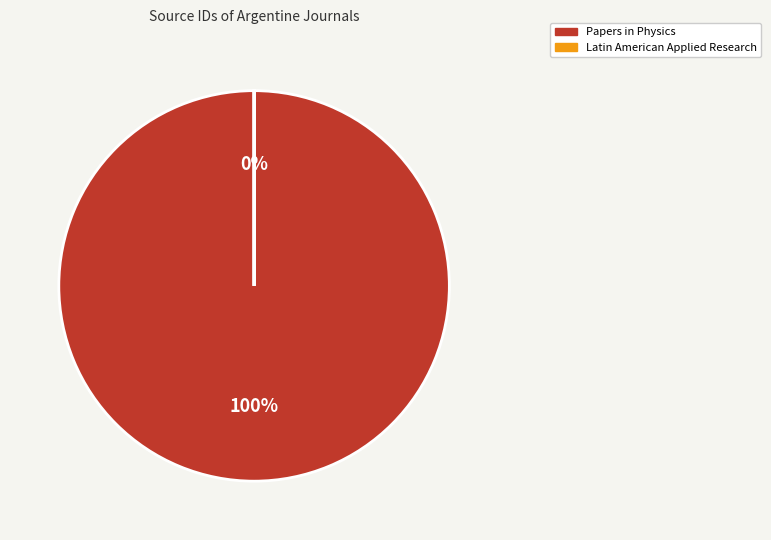

Does any single category account for the majority?

Yes